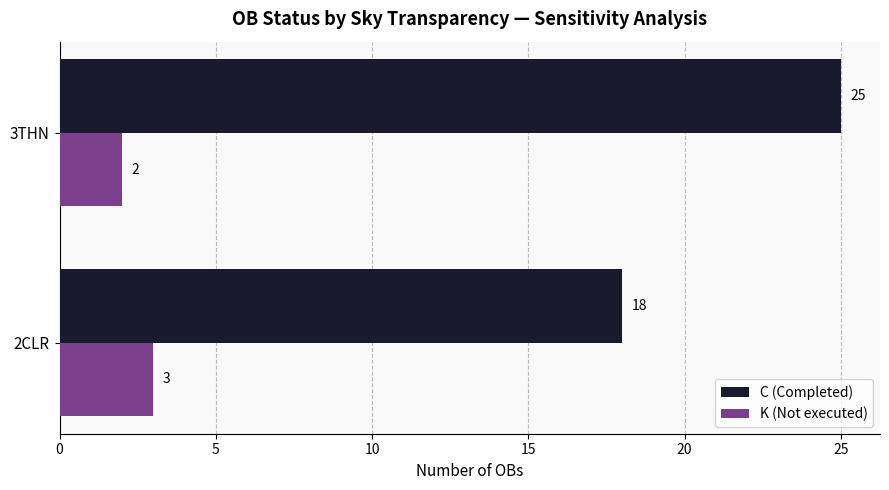

Is it true that C (Completed) equals 38 at 3THN?

False